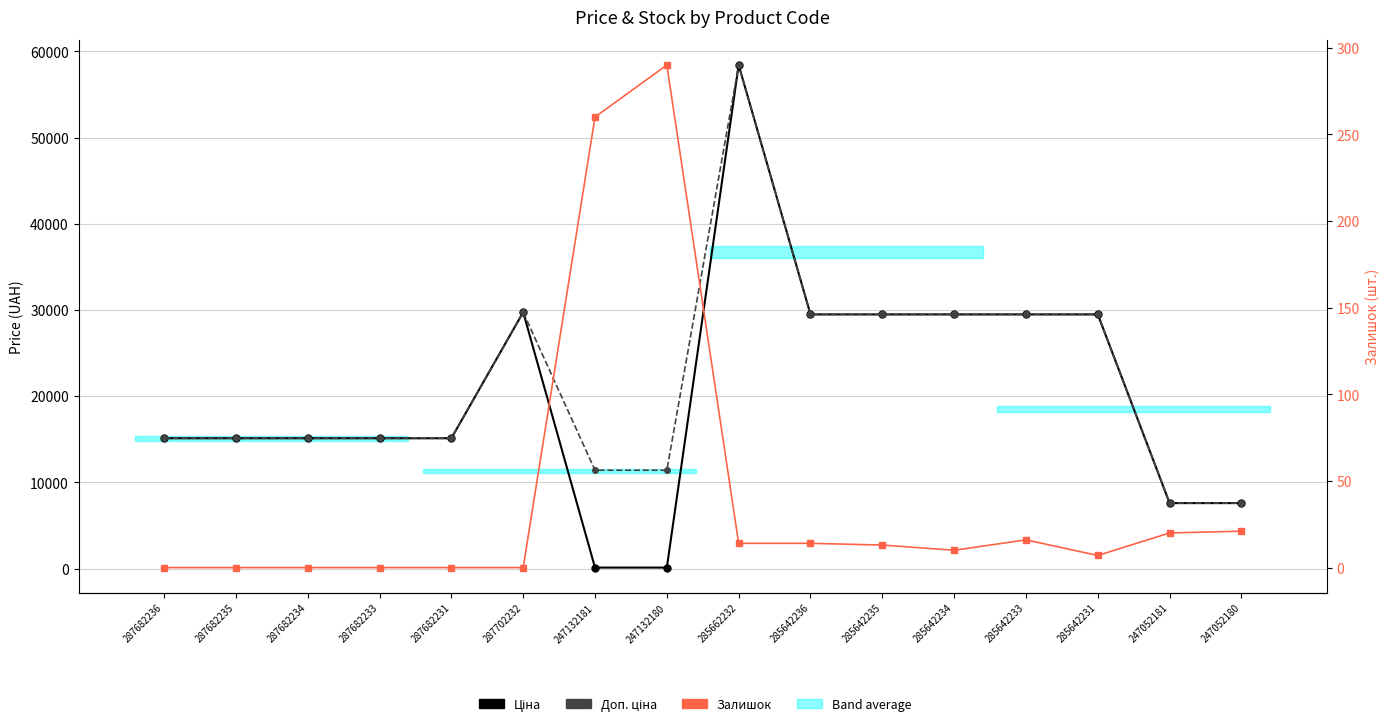

What is the total value across all series at 287682233?

30240.0